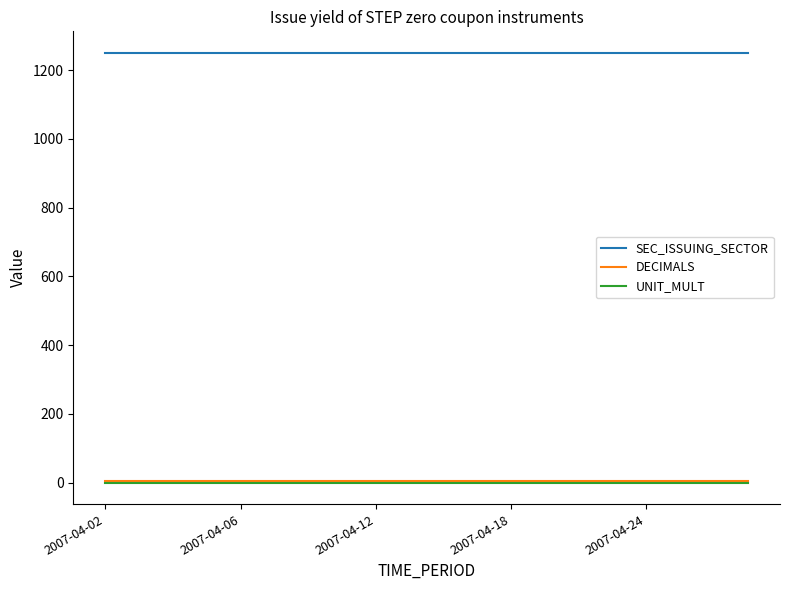

Does the chart display data point markers on the line(s)?

No